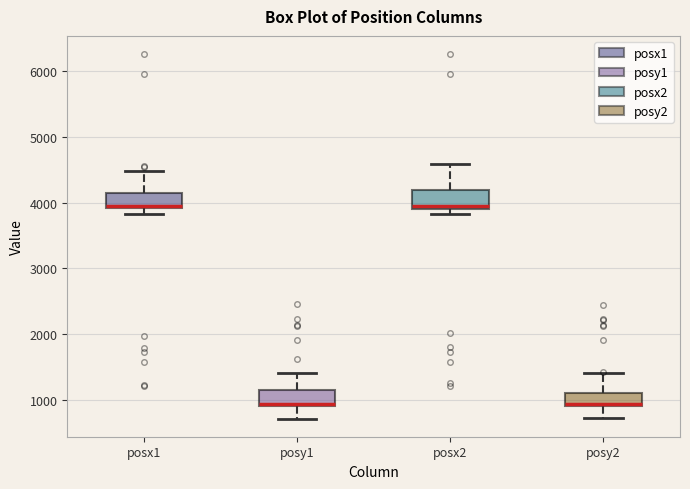

Reading left to right, read every box against the y-axis: the position of its median line, the range the box covers, and the ends of its whiskers. The values are not printed on the chart, so give them approximately, as read against the axis.

posx1: median 3900 (just above the box's lower edge), box 3900 to 4100, whiskers 3800 to 4500
posy1: median 900 (just above the box's lower edge), box 900 to 1100, whiskers 700 to 1400
posx2: median 3900 (just above the box's lower edge), box 3900 to 4200, whiskers 3800 to 4600
posy2: median 900 (just above the box's lower edge), box 900 to 1100, whiskers 700 to 1400